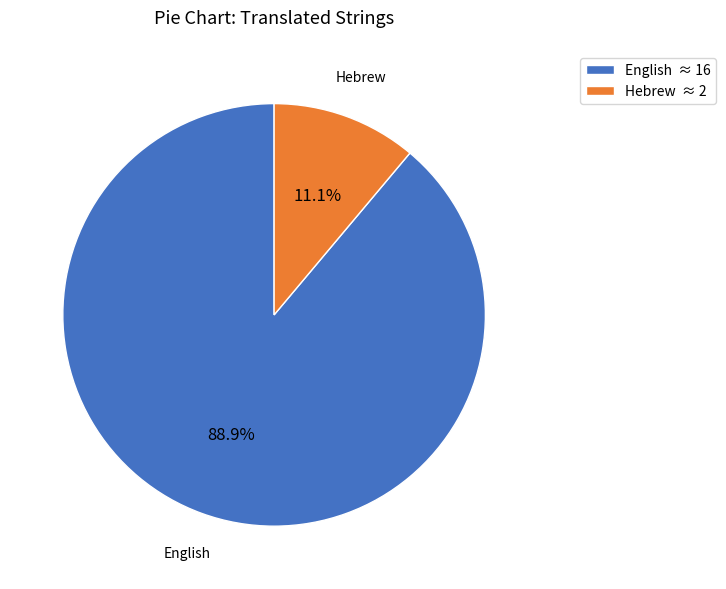

Is it true that English is 99% of the pie?

False